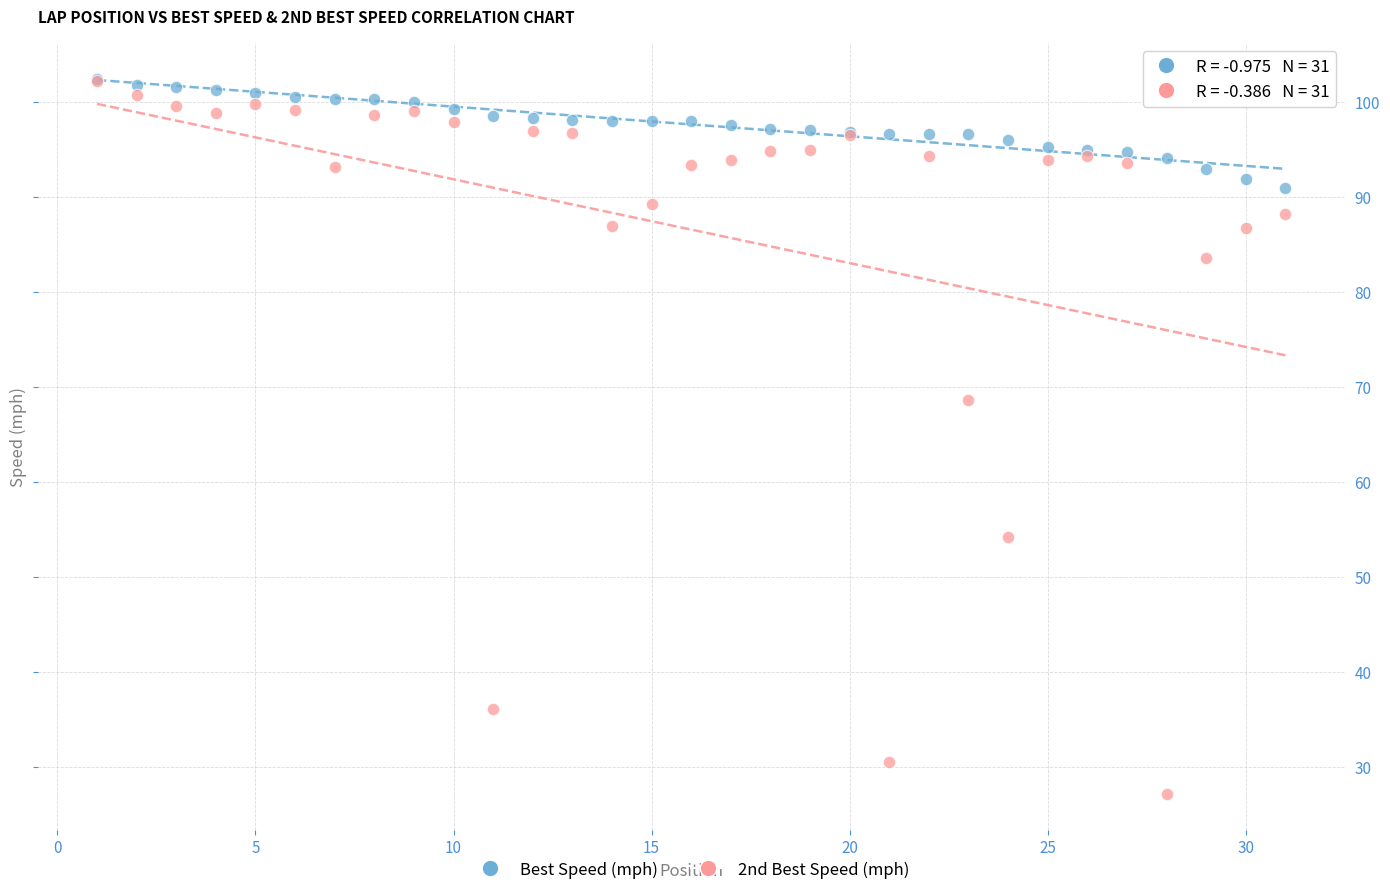

Across all series, what Y value is closest to 64?

68.5